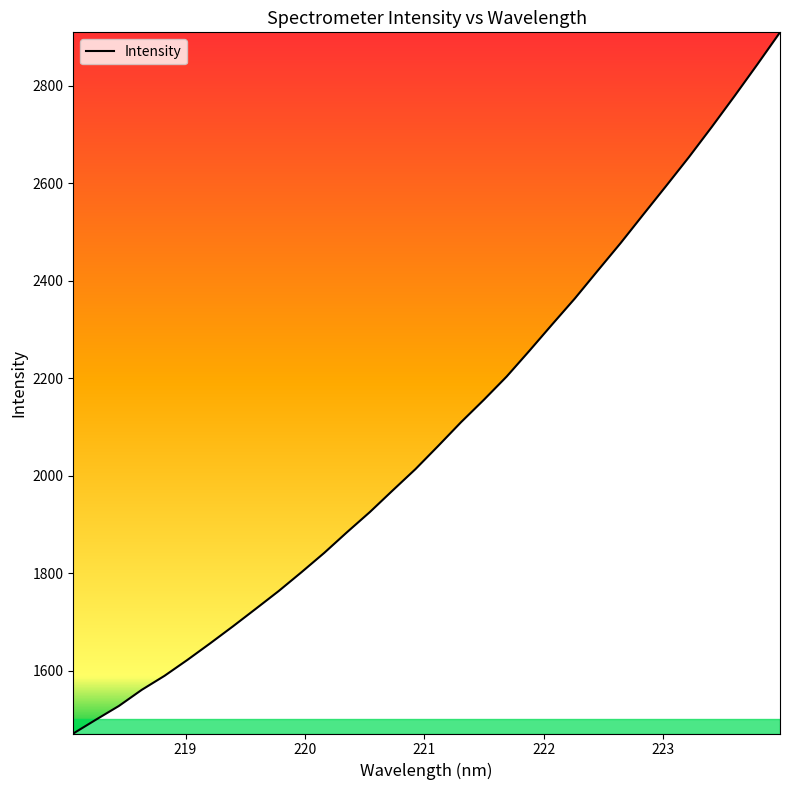

How many values are below 2061?

16